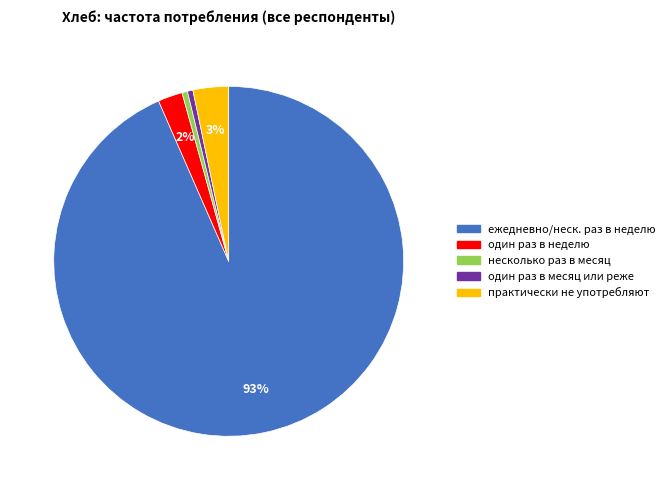

Which slice is the largest?

ежедневно/неск. раз в неделю